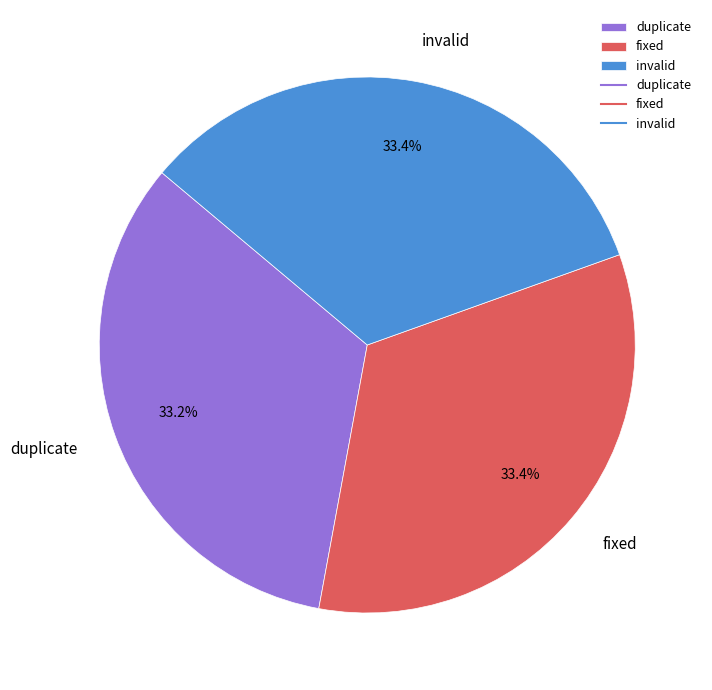

How many segments does this pie chart have?

3